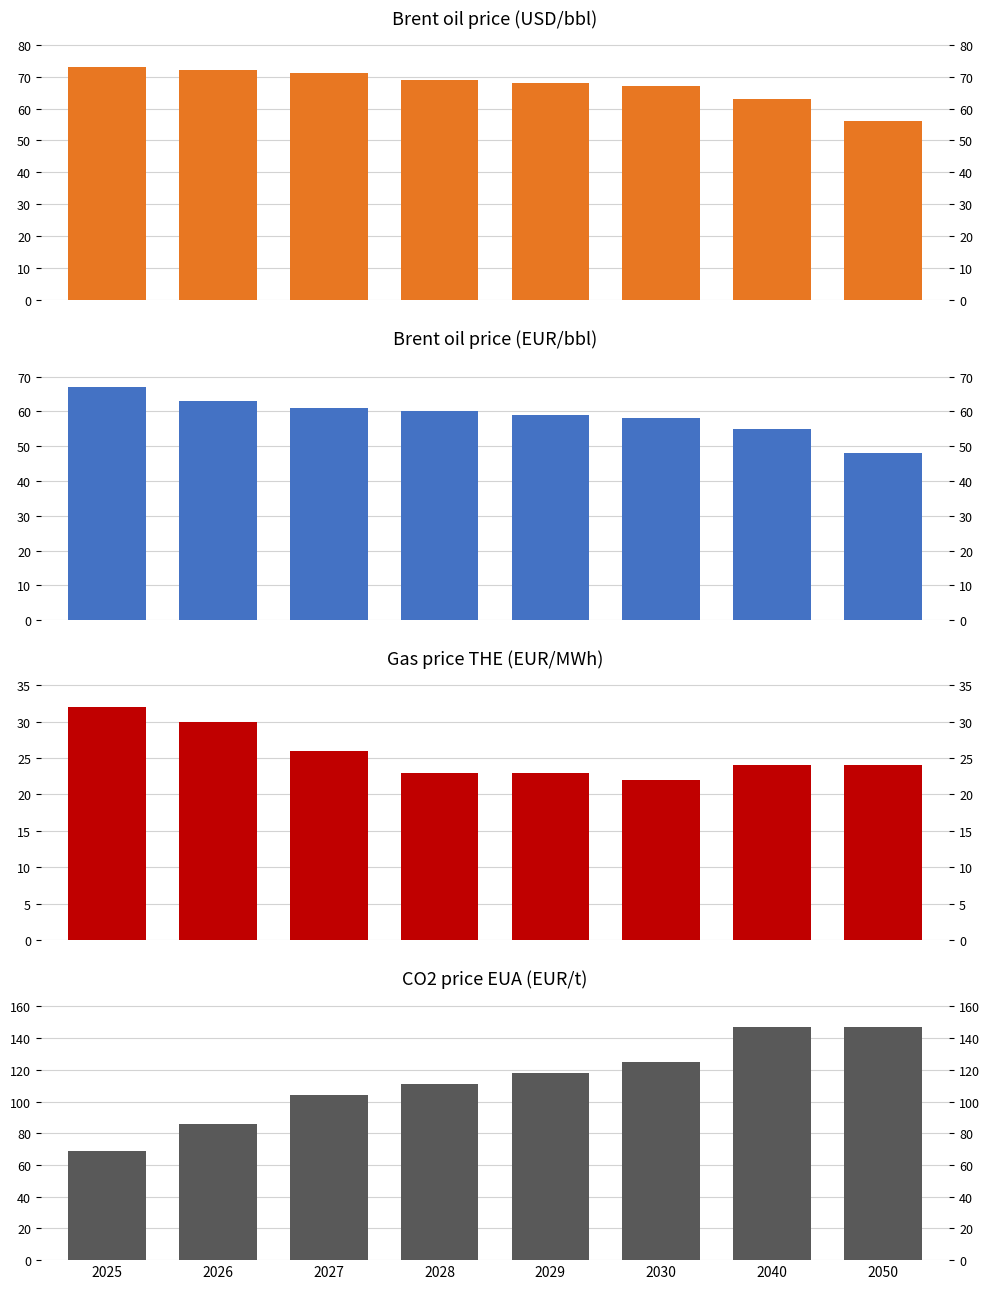

Reading left to right, transcribe all the data shown in this chart.

Brent oil price (USD/bbl): 2025=73	2026=72	2027=71	2028=69	2029=68	2030=67	2040=63	2050=56
Brent oil price (EUR/bbl): 2025=67	2026=63	2027=61	2028=60	2029=59	2030=58	2040=55	2050=48
Gas price THE (EUR/MWh): 2025=32	2026=30	2027=26	2028=23	2029=23	2030=22	2040=24	2050=24
CO2 price EUA (EUR/t): 2025=69	2026=86	2027=104	2028=111	2029=118	2030=125	2040=147	2050=147